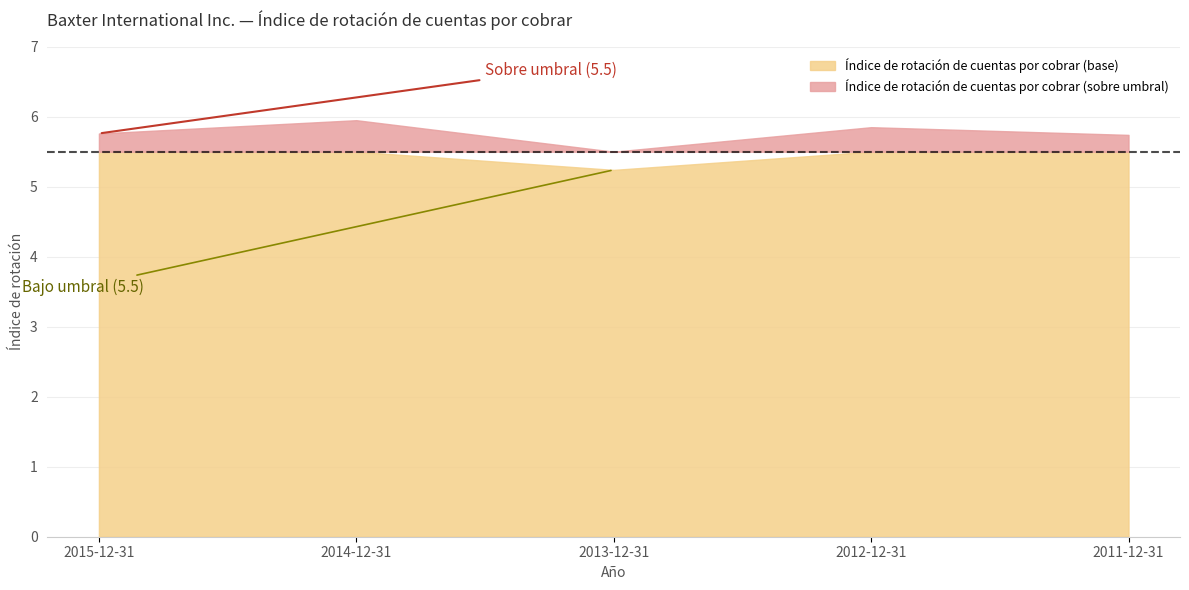

What position from the left is 2015-12-31?

1